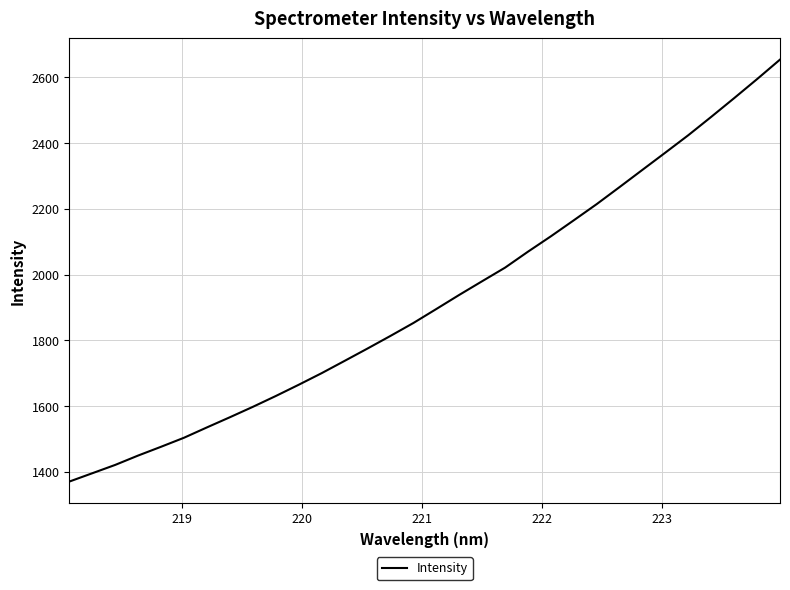

What is the minimum value shown in the chart?

1370.8